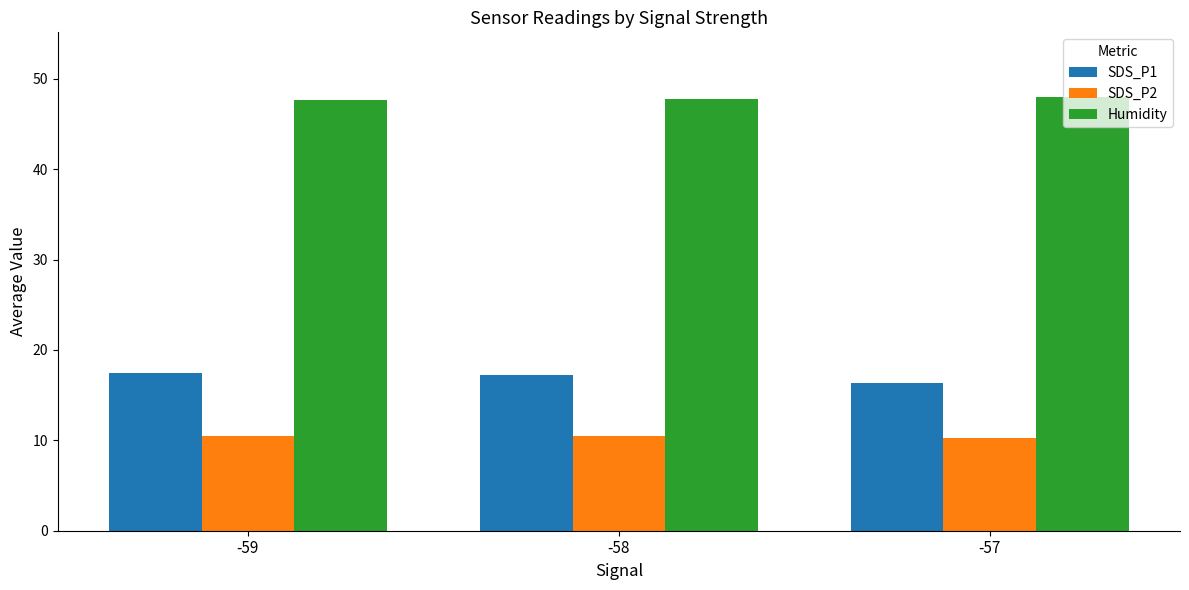

What is the minimum value for SDS_P2?

10.2